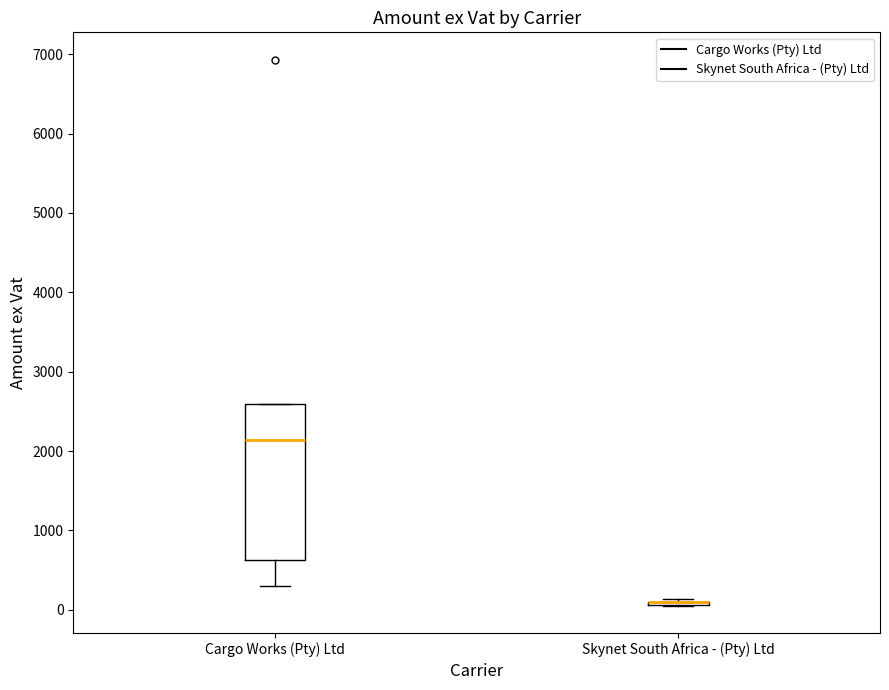

Where is the upper edge of the box for Cargo Works (Pty) Ltd on the y-axis? The values are not printed on the chart, so give them approximately, as read against the axis.

2600